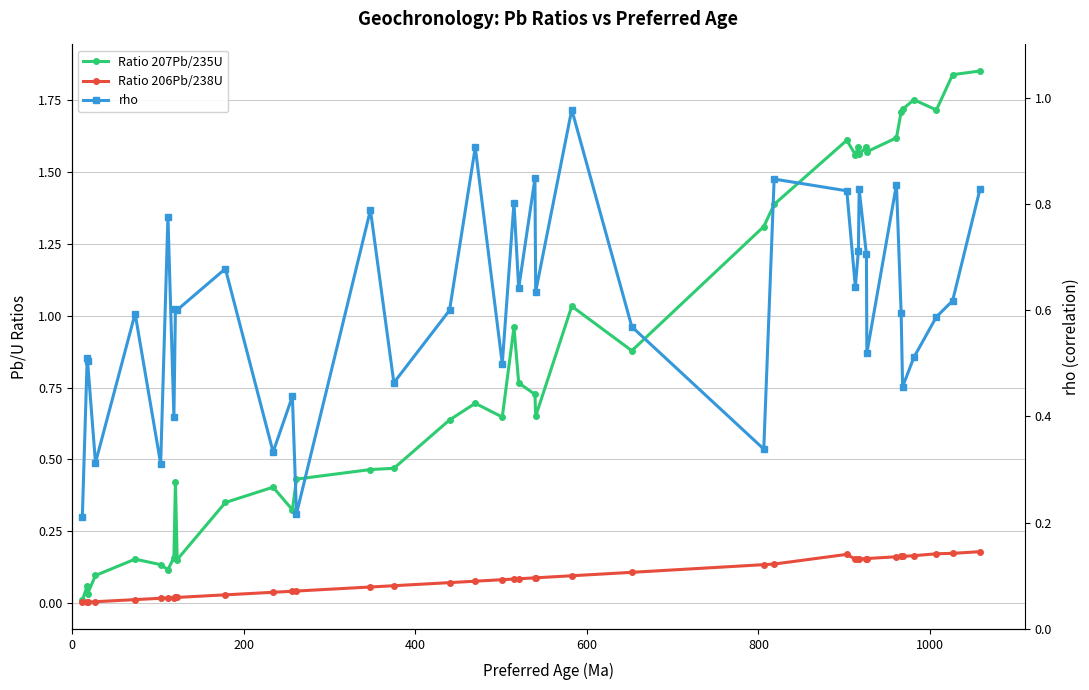

Which series has the largest total across all categories?

Ratio 207Pb/235U